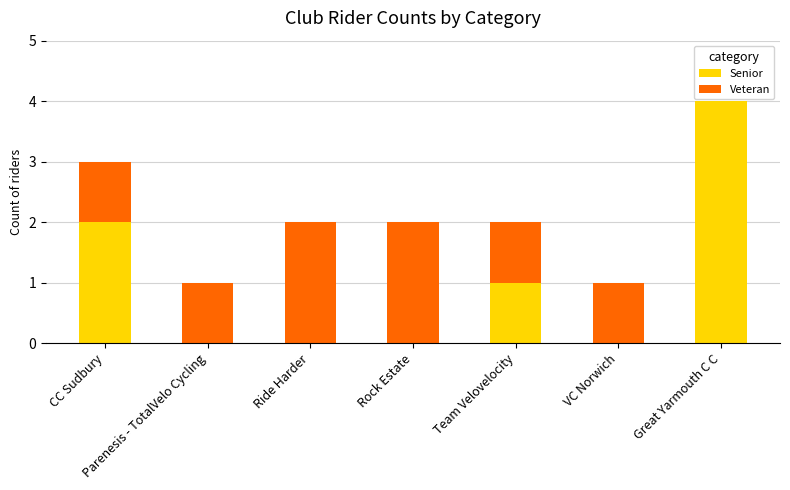

What is the highest value of the Senior series?

4